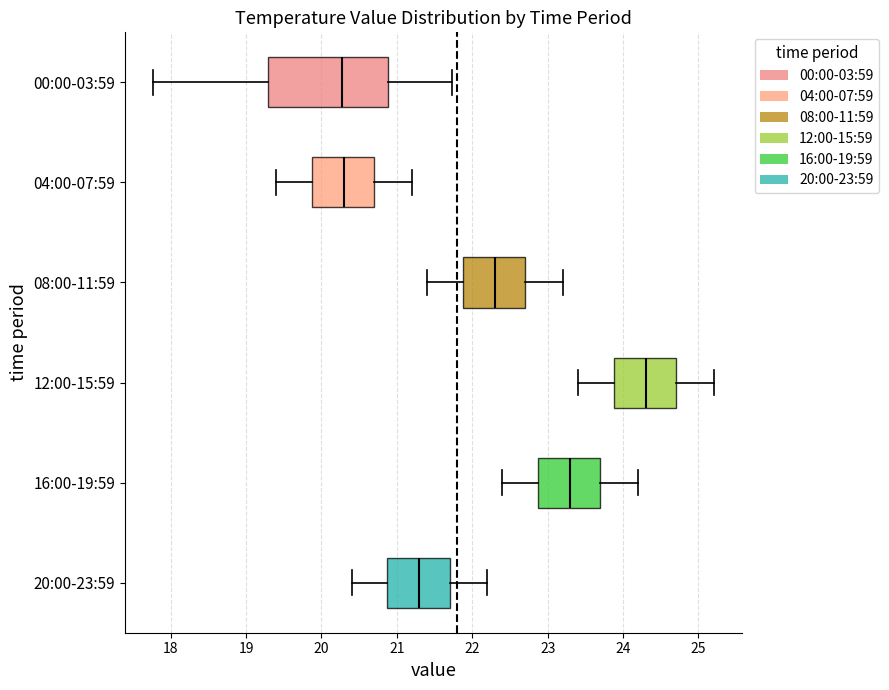

Reading bottom to top, read every box against the x-axis: the position of its median line, the range the box covers, and the ends of its whiskers. The values are not printed on the chart, so give them approximately, as read against the axis.

20:00-23:59: median 21.3, box 20.9 to 21.7, whiskers 20.4 to 22.2
16:00-19:59: median 23.3, box 22.9 to 23.7, whiskers 22.4 to 24.2
12:00-15:59: median 24.3, box 23.9 to 24.7, whiskers 23.4 to 25.2
08:00-11:59: median 22.3, box 21.9 to 22.7, whiskers 21.4 to 23.2
04:00-07:59: median 20.3, box 19.9 to 20.7, whiskers 19.4 to 21.2
00:00-03:59: median 20.3, box 19.3 to 20.9, whiskers 17.8 to 21.7